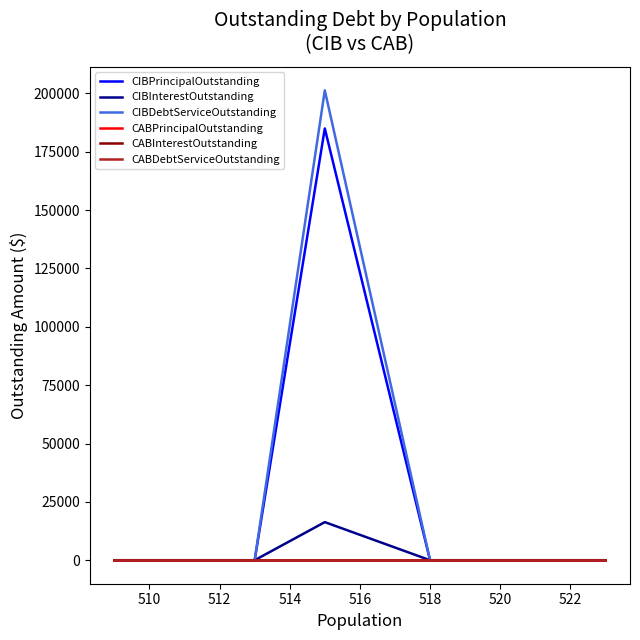

Rank the series by their maximum value, from highest to lowest.

CIBDebtServiceOutstanding, CIBPrincipalOutstanding, CIBInterestOutstanding, CABPrincipalOutstanding, CABInterestOutstanding, CABDebtServiceOutstanding